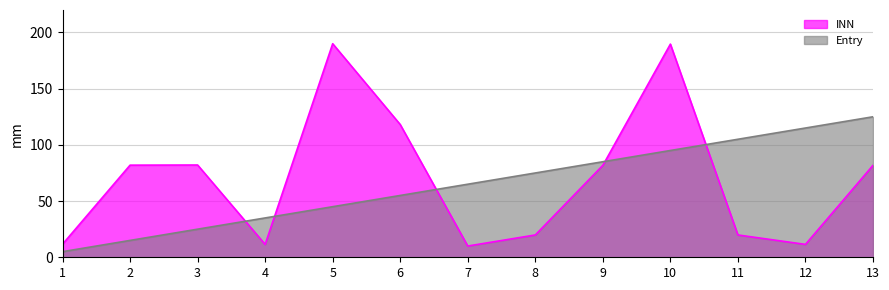

Is the value of INN at 10 greater than the value of Entry at 7?

Yes